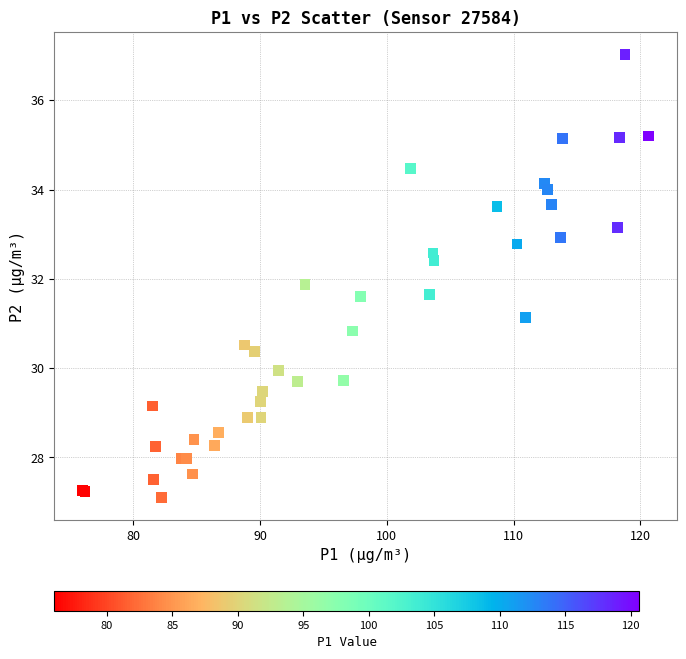

What Y value in the scatter plot is closest to 32?

31.9